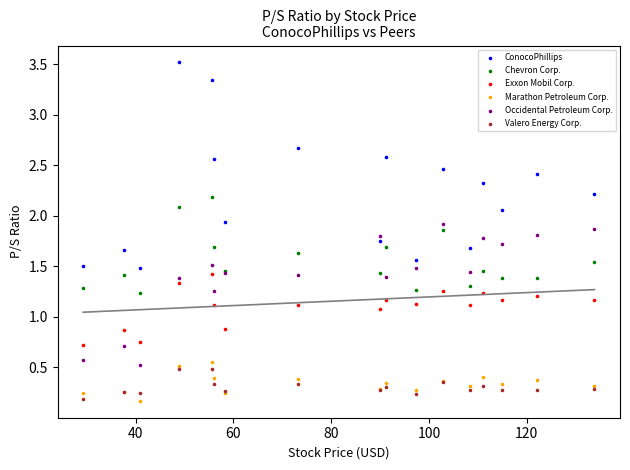

Which series has the widest spread of Y values?

ConocoPhillips